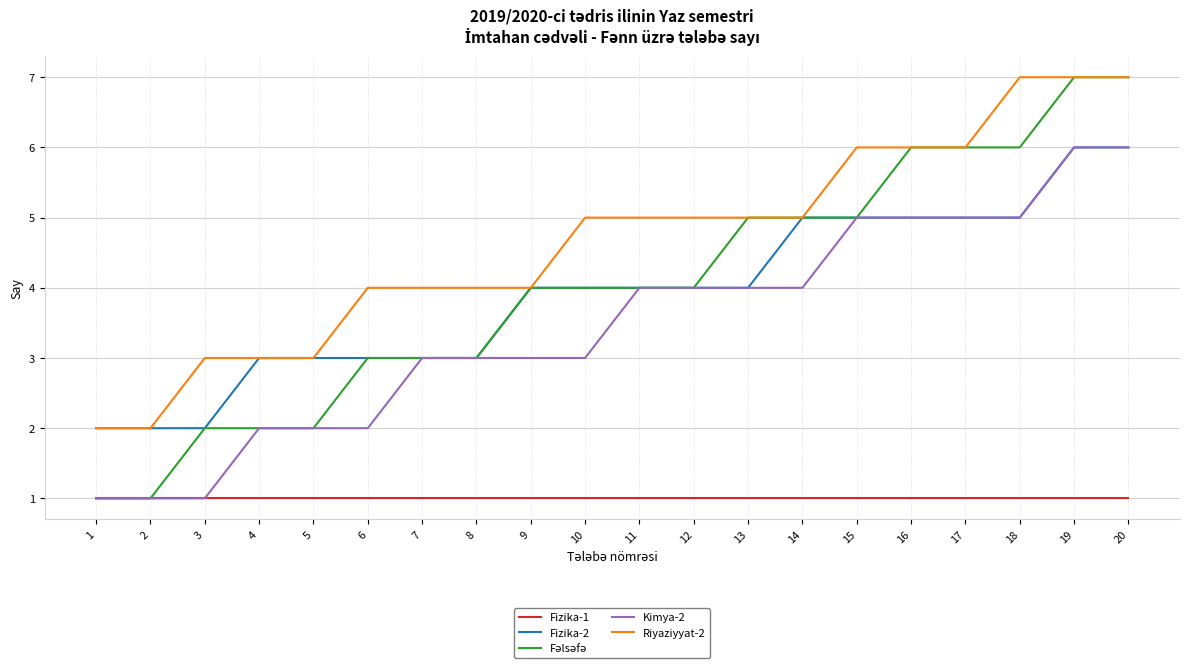

Is the value of Fizika-1 at 3 greater than the value of Kimya-2 at 14?

No